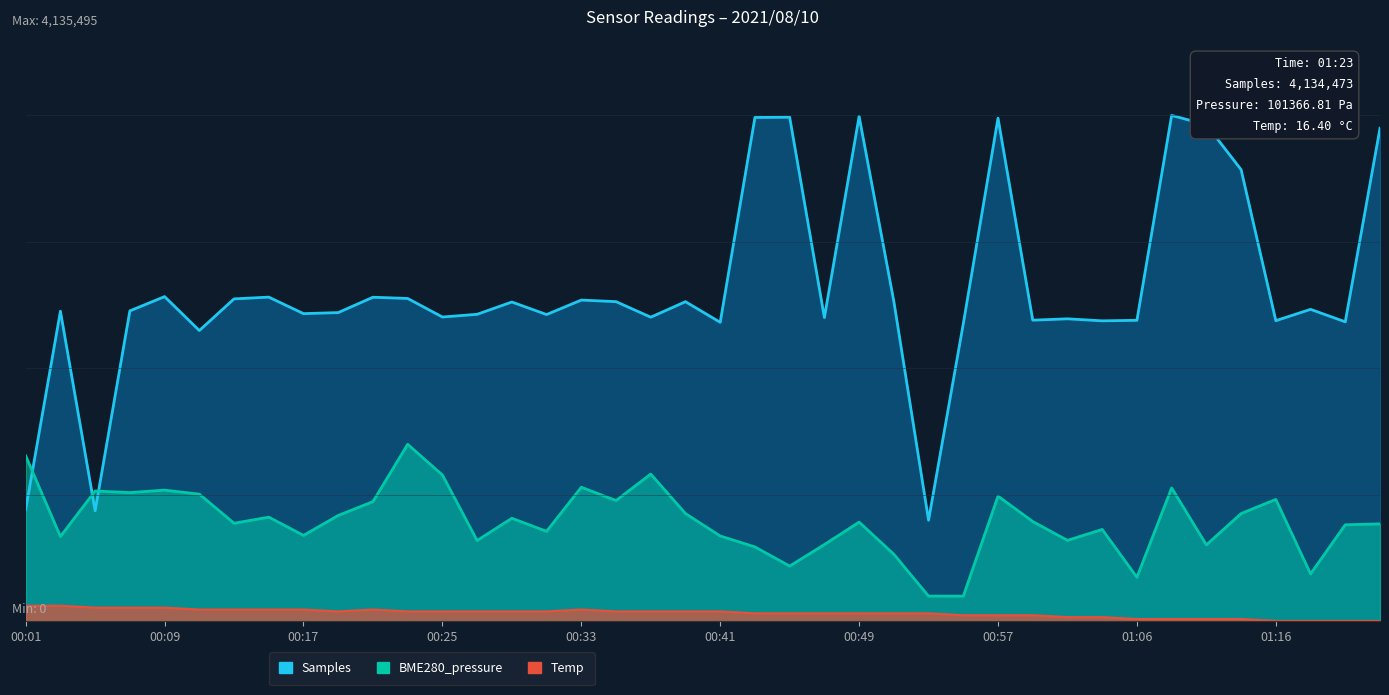

Which series has the largest range (max minus min)?

Samples